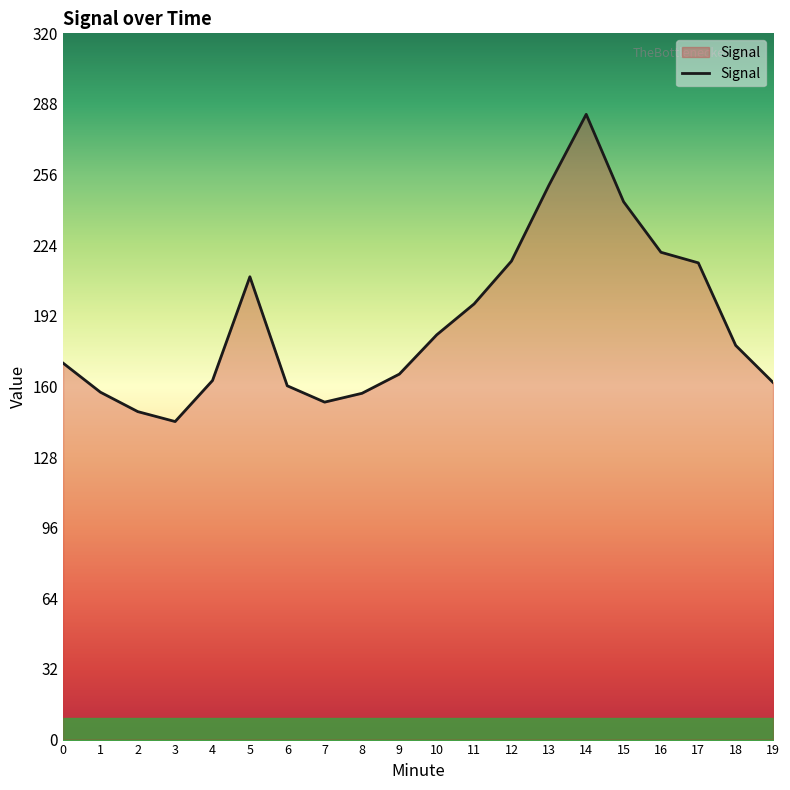

Which category has the lowest value across all series?

3